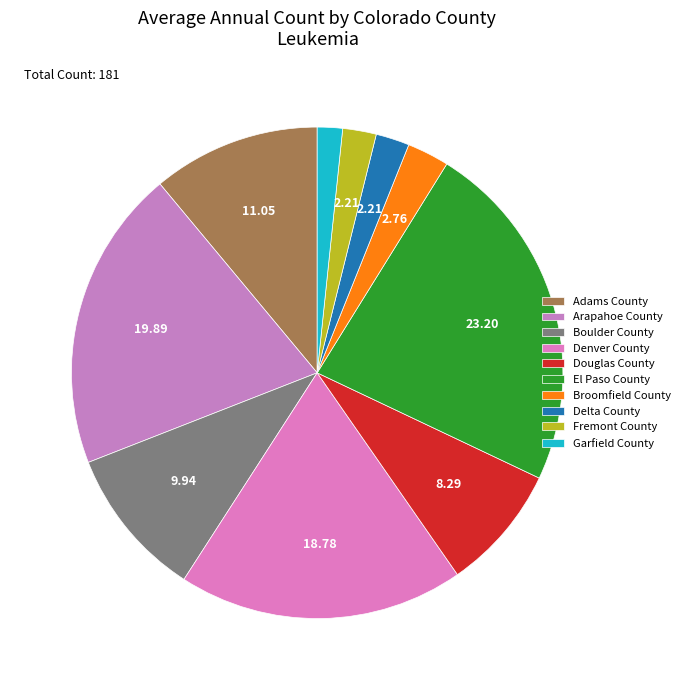

How many slices are in this pie chart?

10